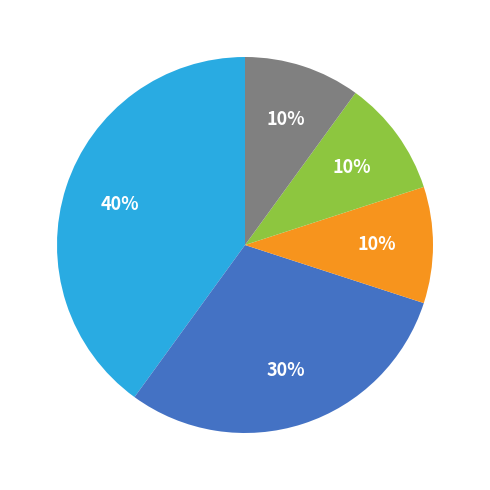

Is there any slice that represents more than half of the pie?

No